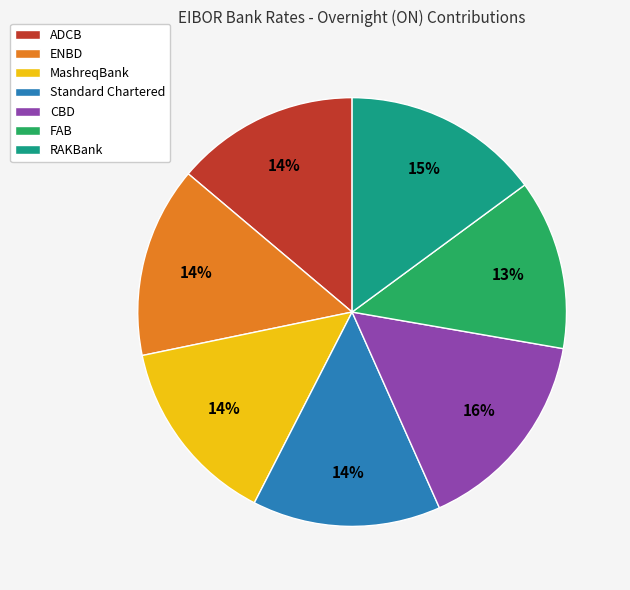

Do ENBD and CBD together represent more than half of the pie?

No